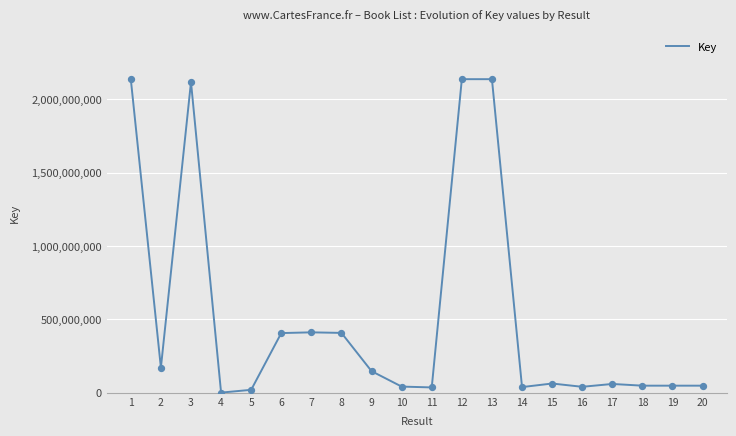

Approximately how many times larger is the value at 17 compared to 6?

0.1